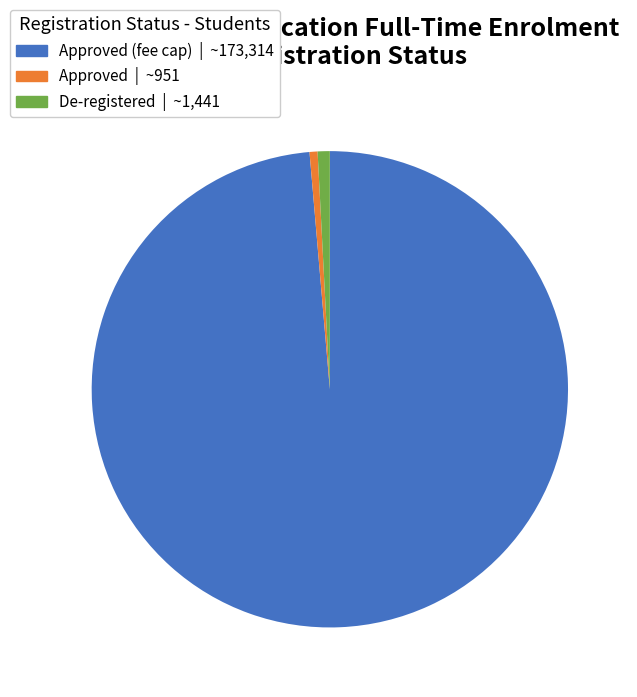

Is there any slice that represents more than half of the pie?

Yes